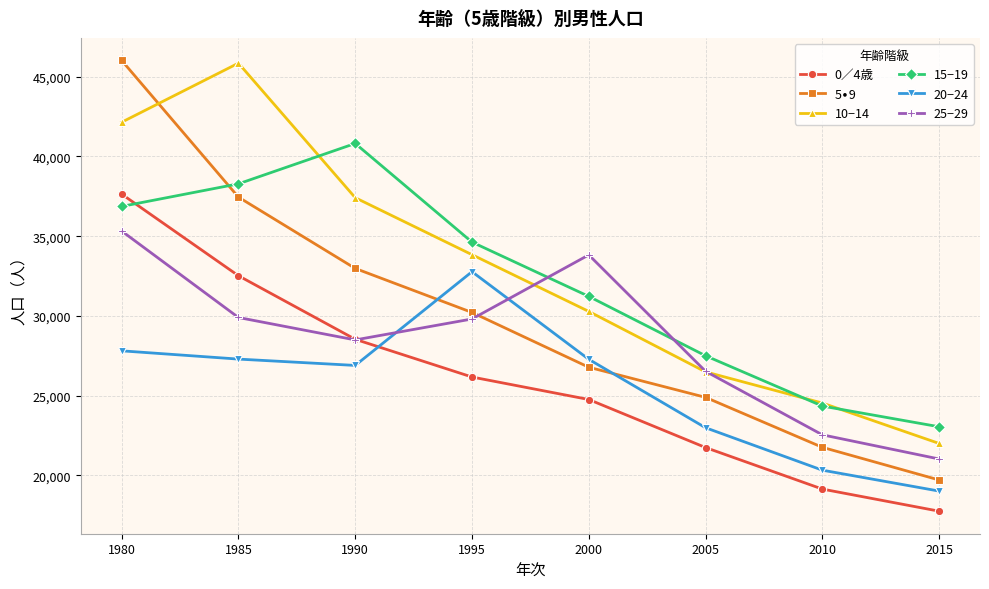

What is the value of the 10−14 point at the 2nd from the left?

45855